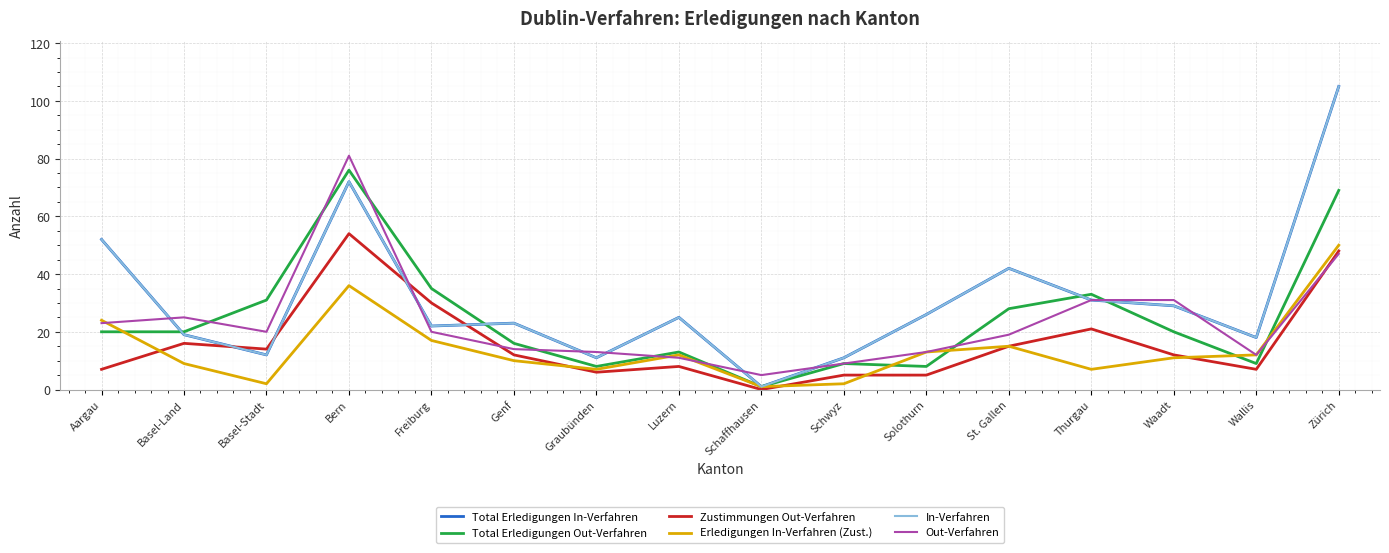

Which series has the largest range (max minus min)?

Total Erledigungen In-Verfahren